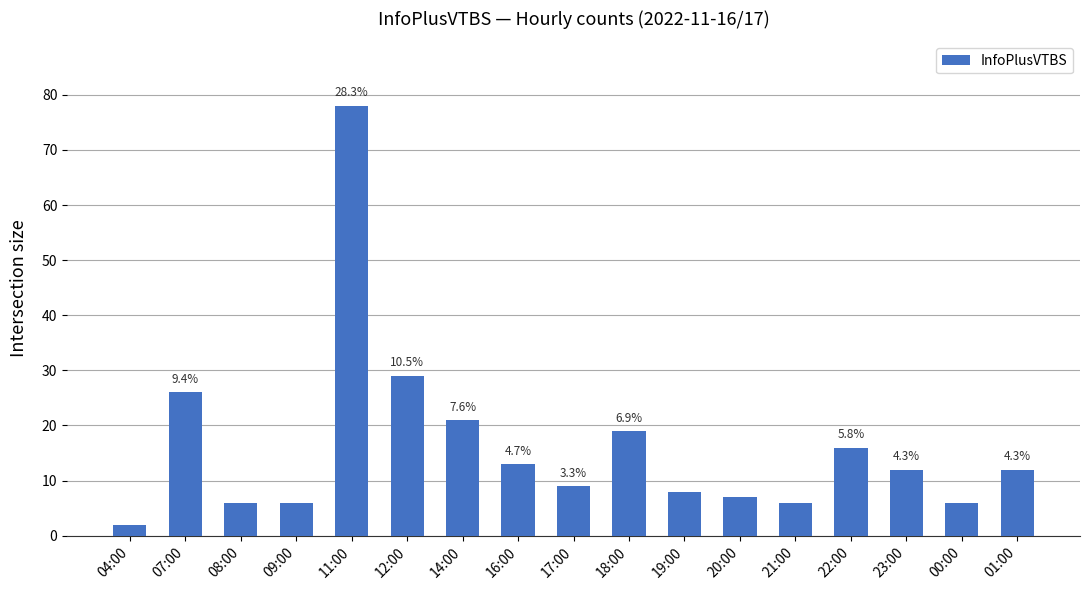

Which has a higher value, 18:00 or 22:00?

18:00